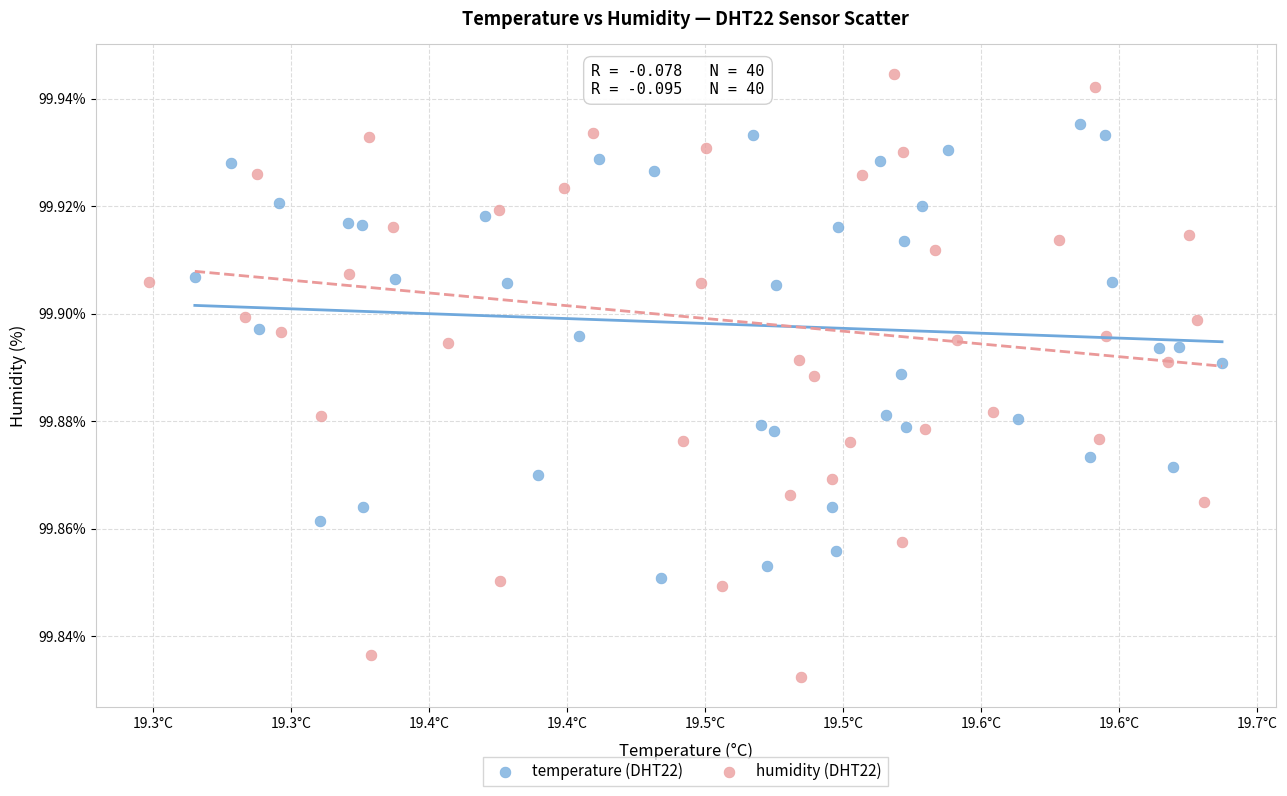

Which series has the widest spread of Y values?

humidity (DHT22)